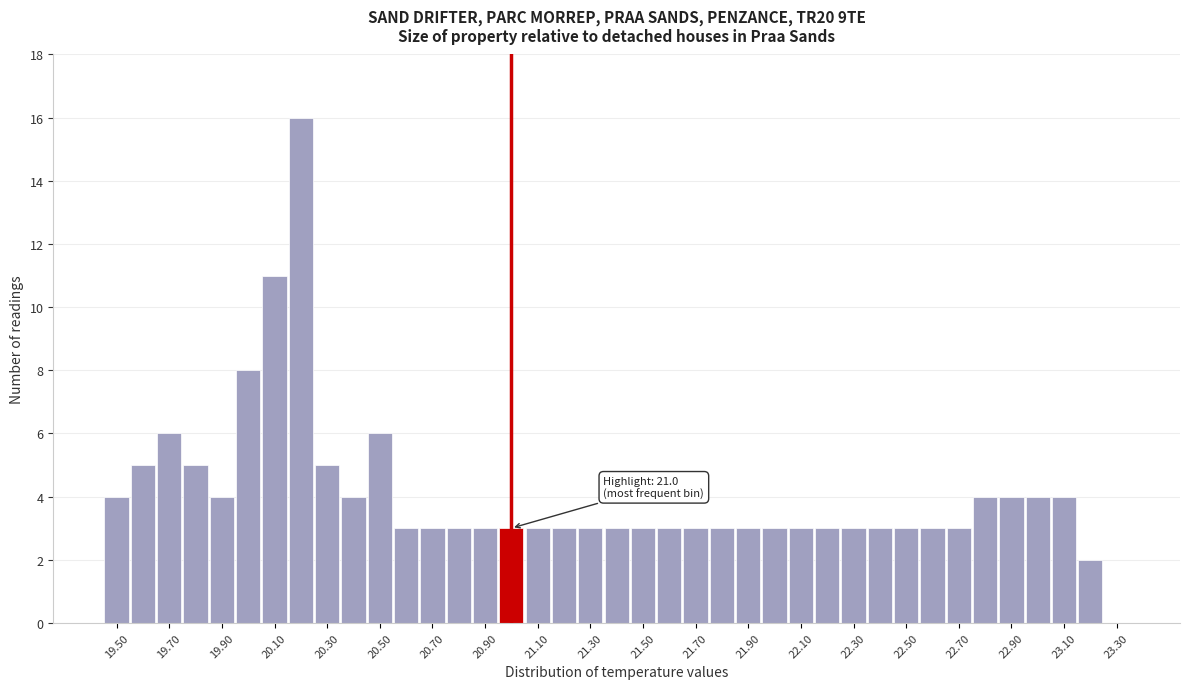

Over which range of the x-axis is the bar tallest?

20.15 to 20.25